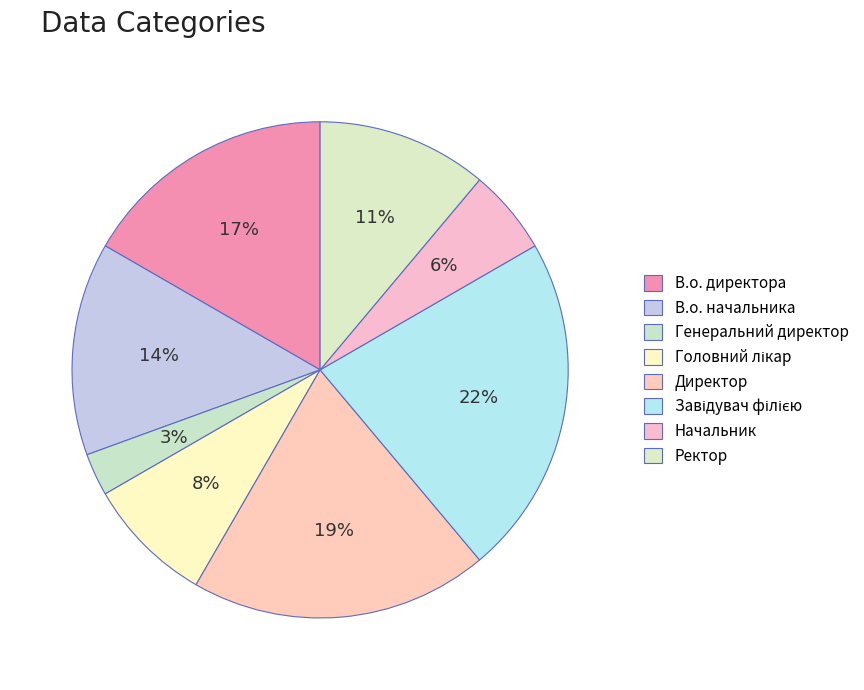

To the nearest percent, what is the difference between the Завідувач філією and Головний лікар slice percentages?

14%